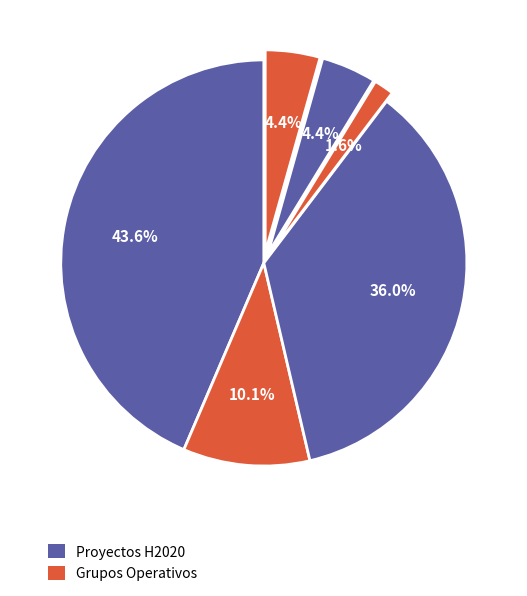

How many segments does this pie chart have?

6